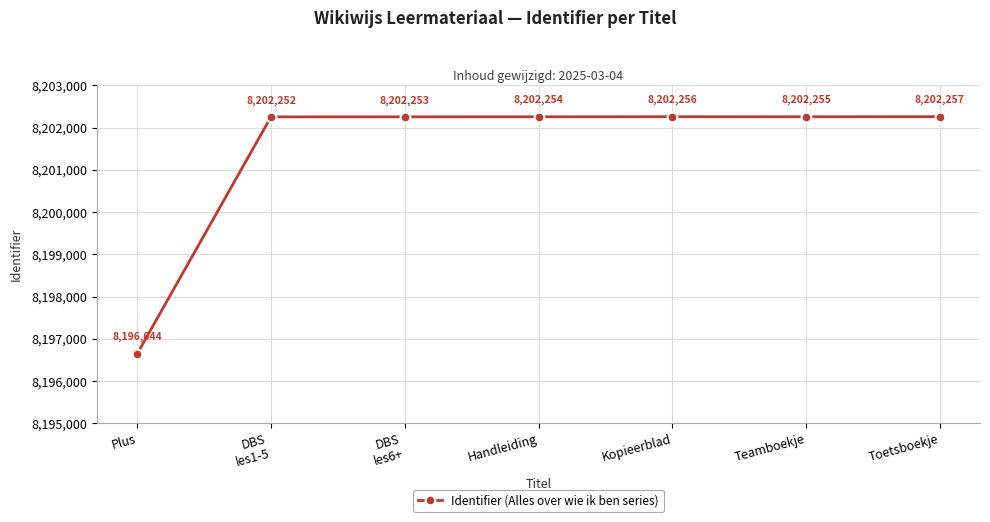

What is the approximate value at Toetsboekje, to the nearest 50?

8202250